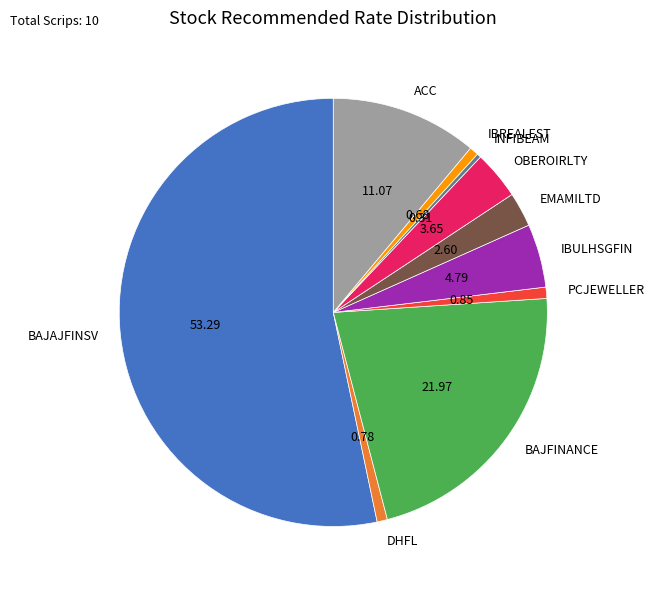

Which slice is the largest?

BAJAJFINSV